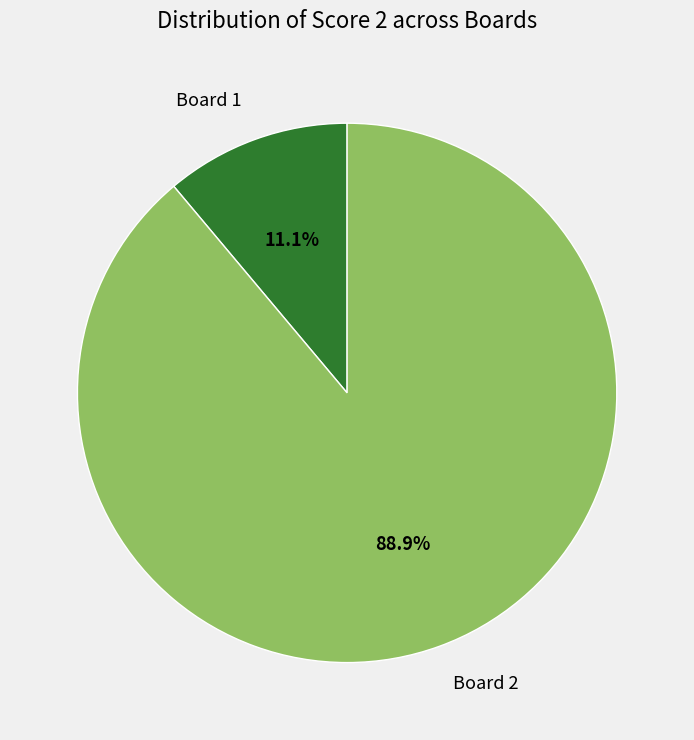

The Board 2 slice represents 89% of the pie. True or false?

True